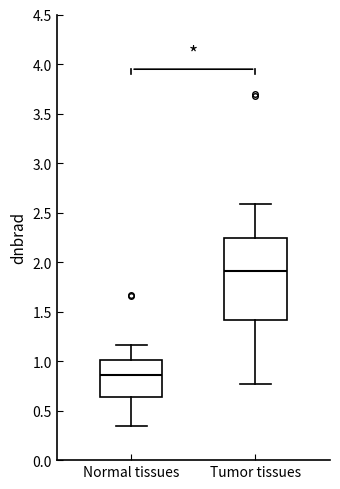

Where does the median line of the box for Normal tissues sit on the y-axis? The values are not printed on the chart, so give them approximately, as read against the axis.

0.85